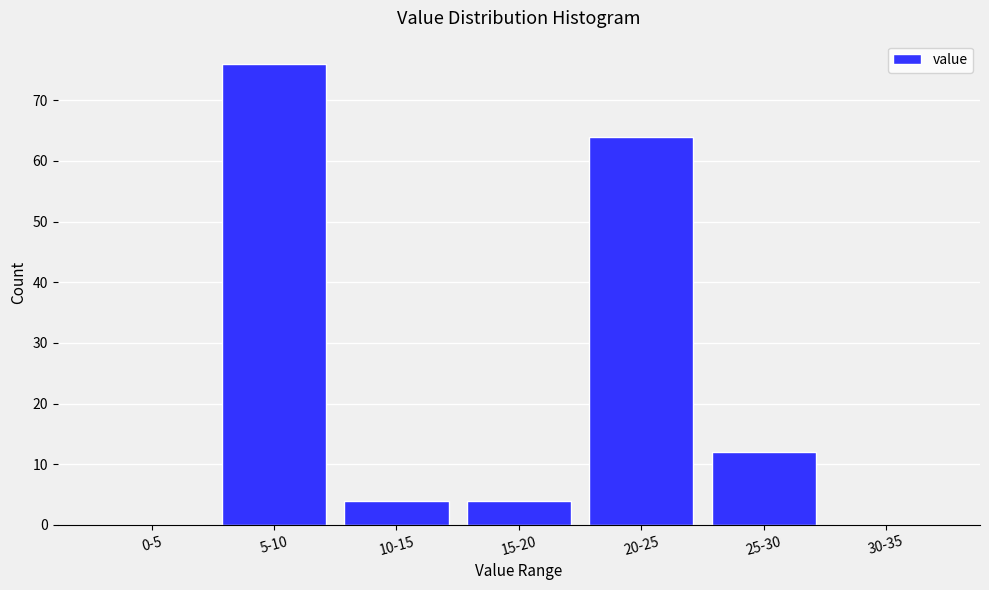

Reading left to right, list all the values displayed in this chart.

0-5=0	5-10=76	10-15=4	15-20=4	20-25=64	25-30=12	30-35=0